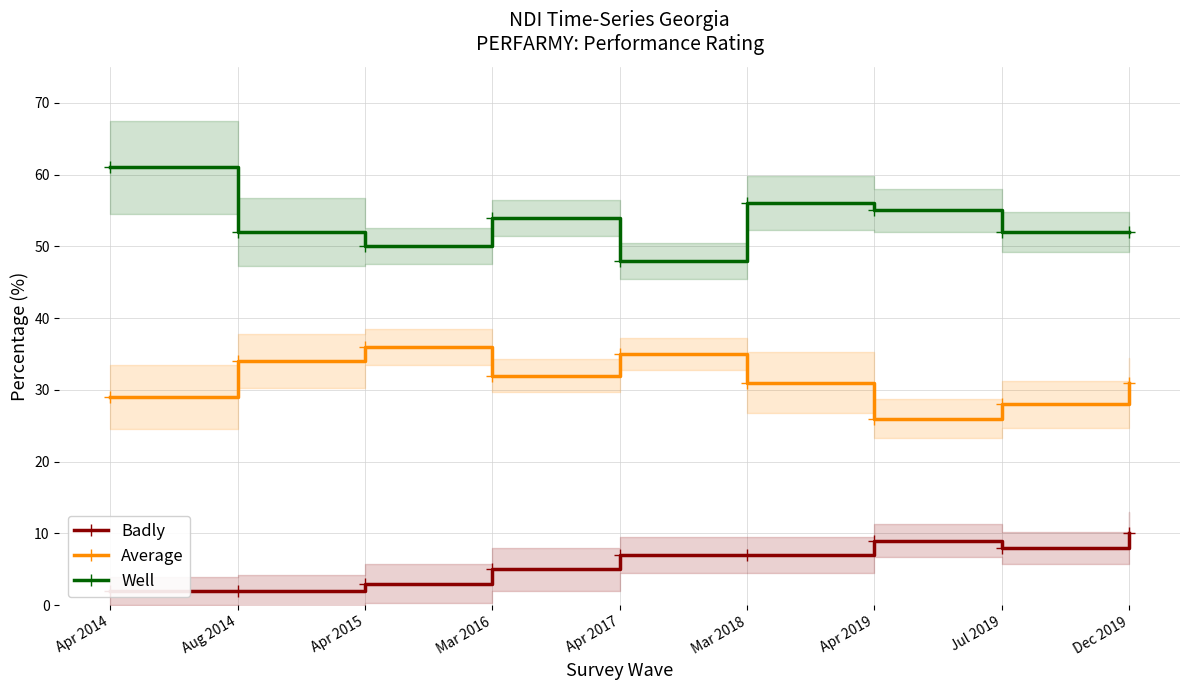

What is the difference between the Badly values at Dec 2019 and Jul 2019?

2